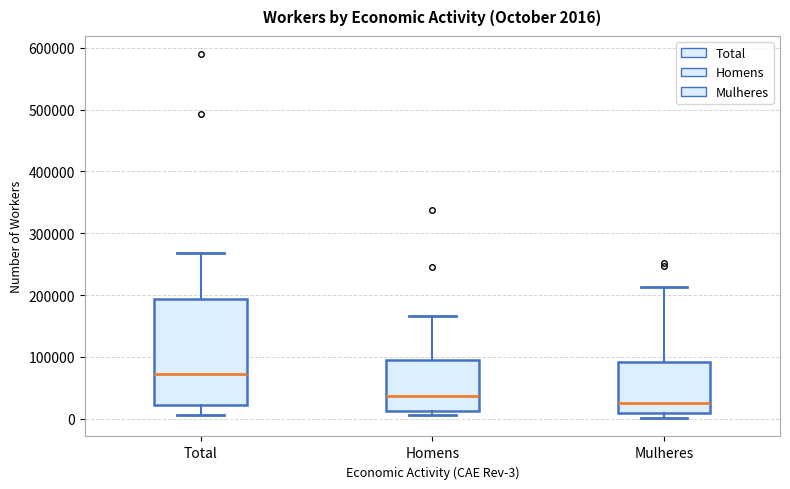

Comparing the boxes themselves (not the whiskers), which one is the tallest?

Total